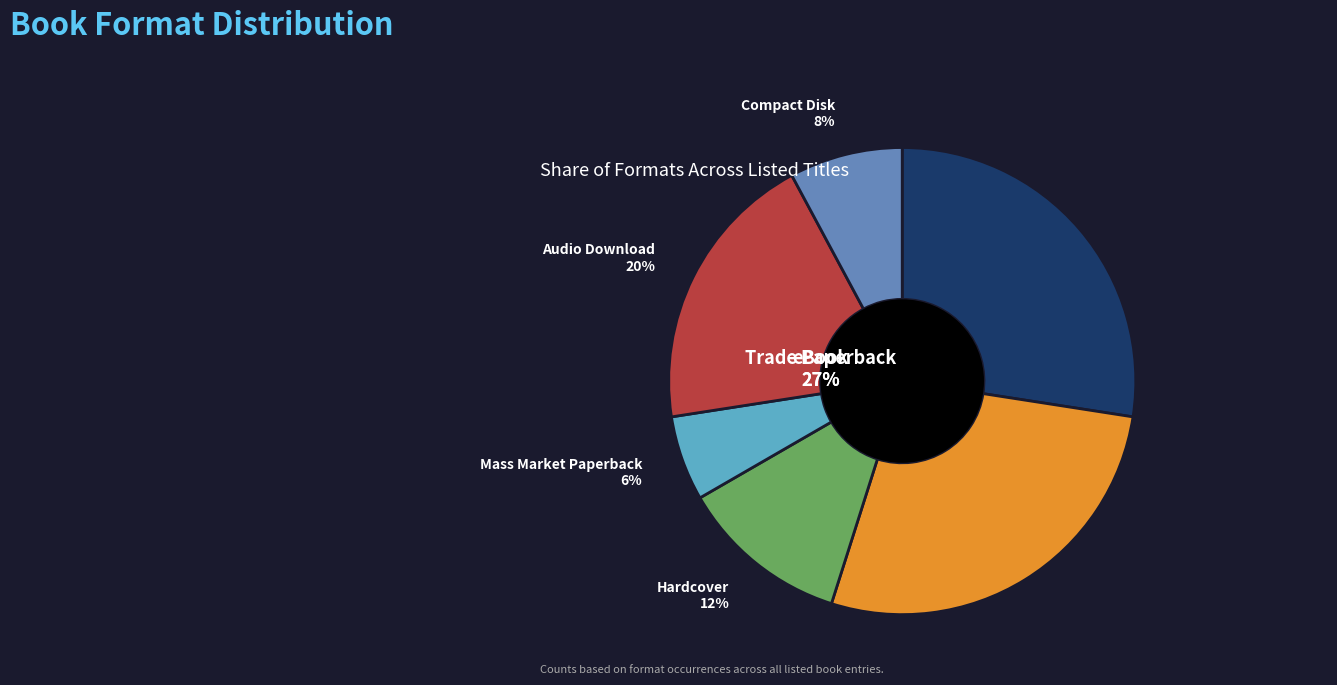

Which slice is the largest?

eBook